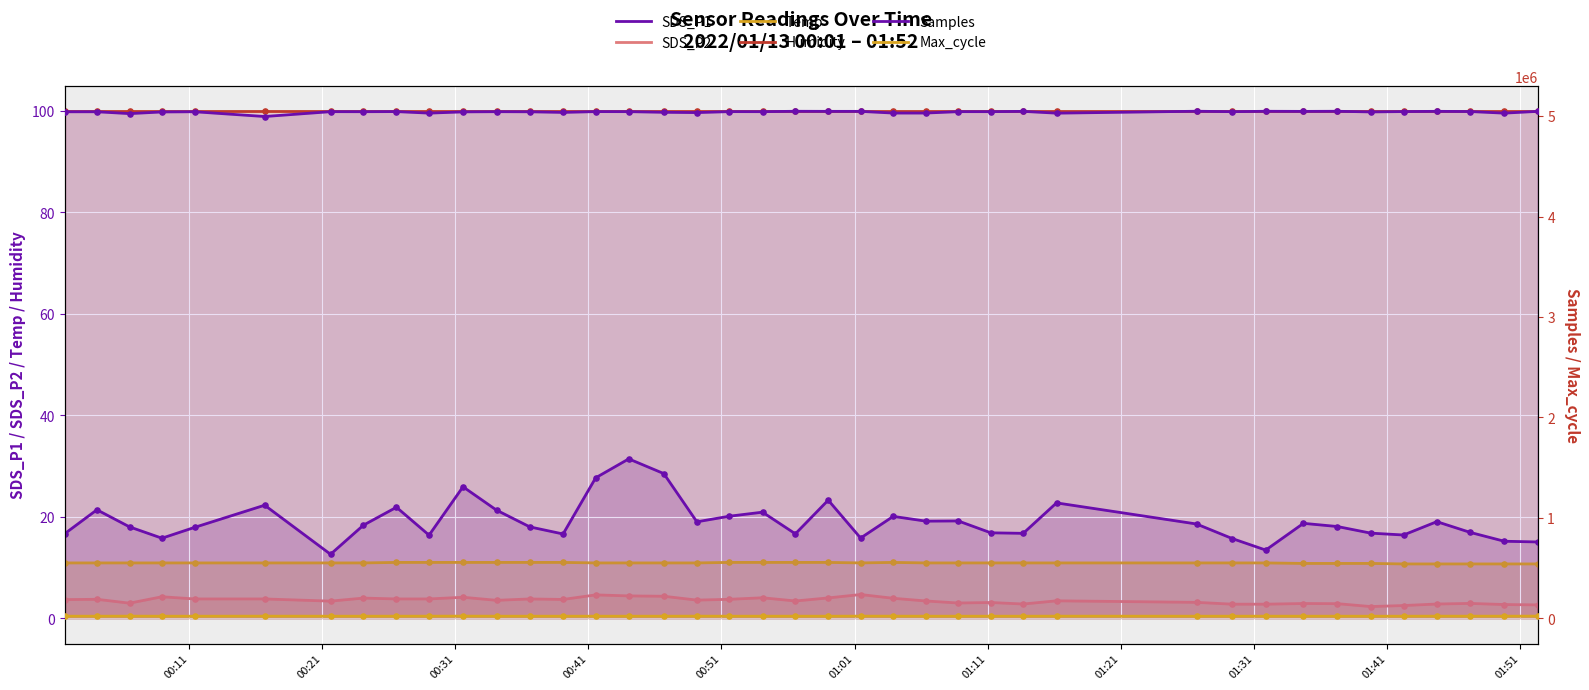

Is the value of SDS_P2 at 36 greater than the value of Samples at 01:11?

No